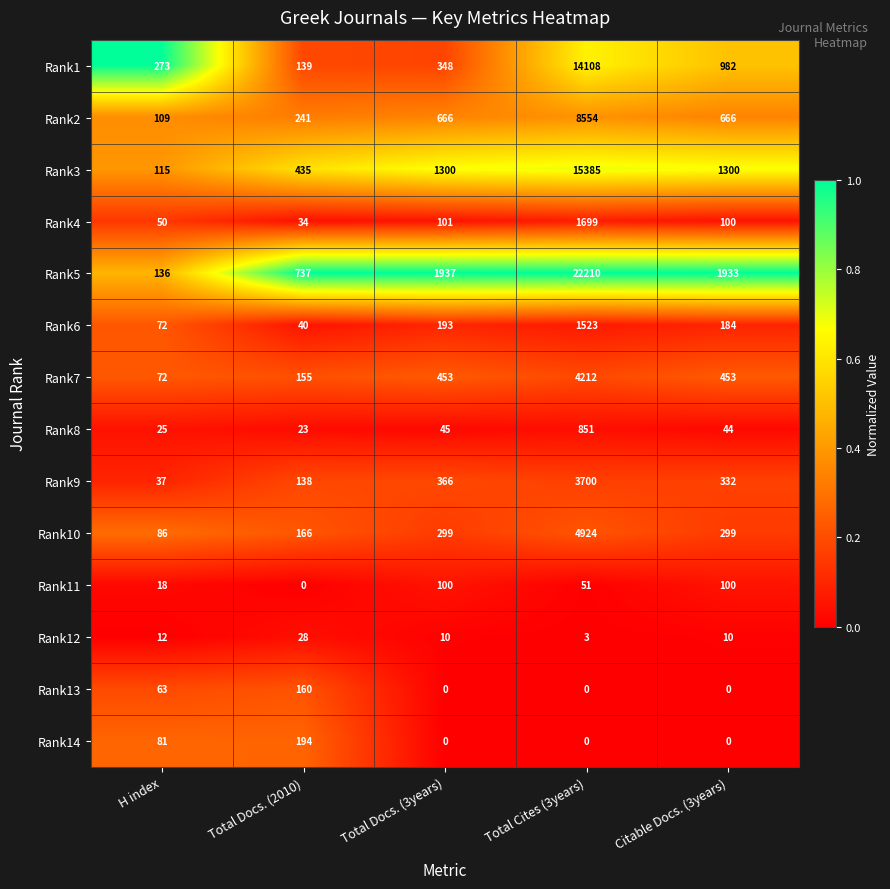

Rank the series by their maximum value, from highest to lowest.

Rank5, Rank3, Rank1, Rank2, Rank10, Rank7, Rank9, Rank4, Rank6, Rank8, Rank14, Rank13, Rank11, Rank12